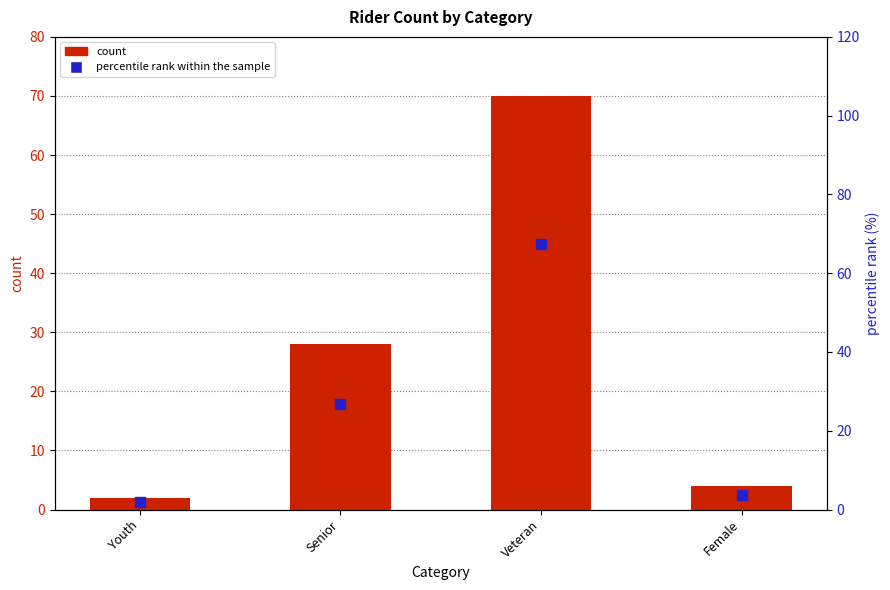

Which series contains the lowest Y value?

percentile rank within the sample